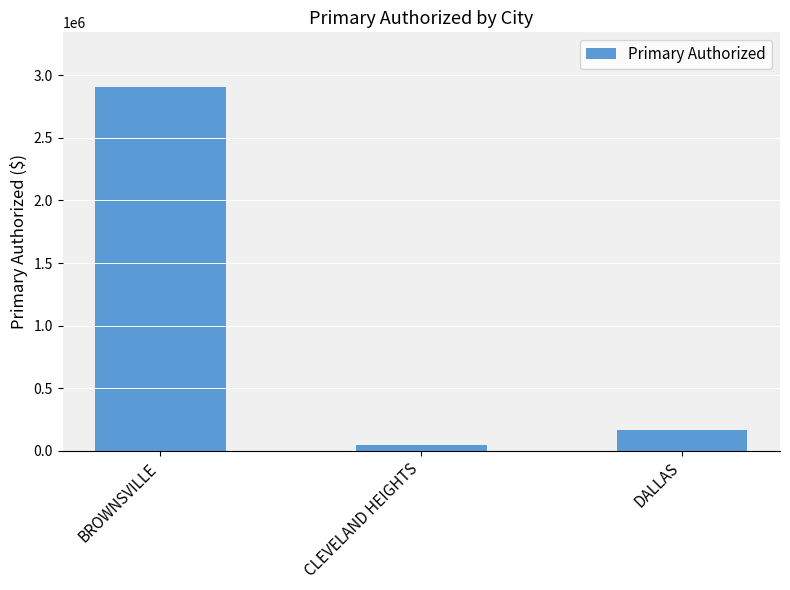

What is the greatest value displayed?

2906077.6